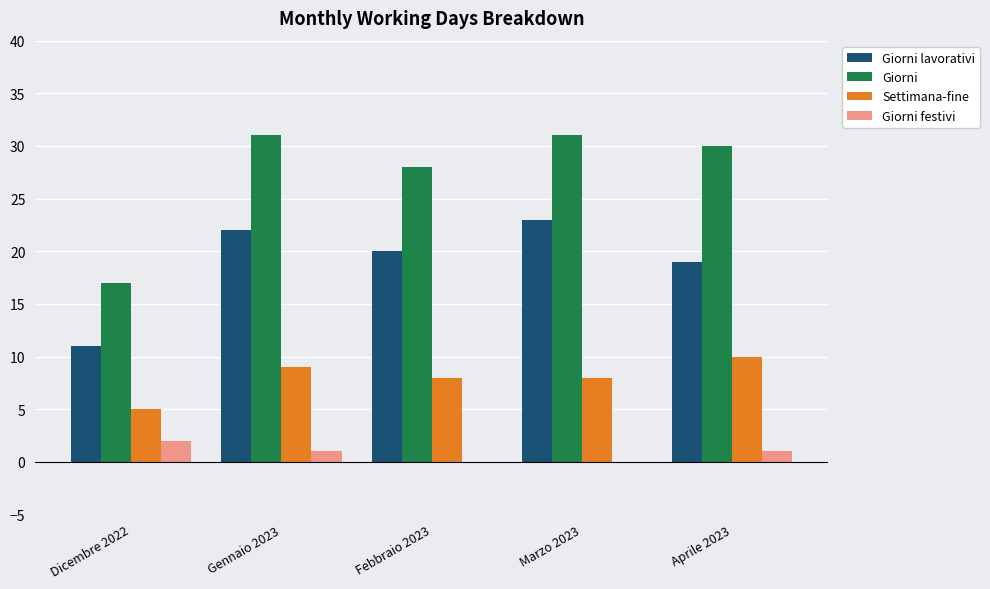

What is the sum of all Giorni lavorativi values?

95